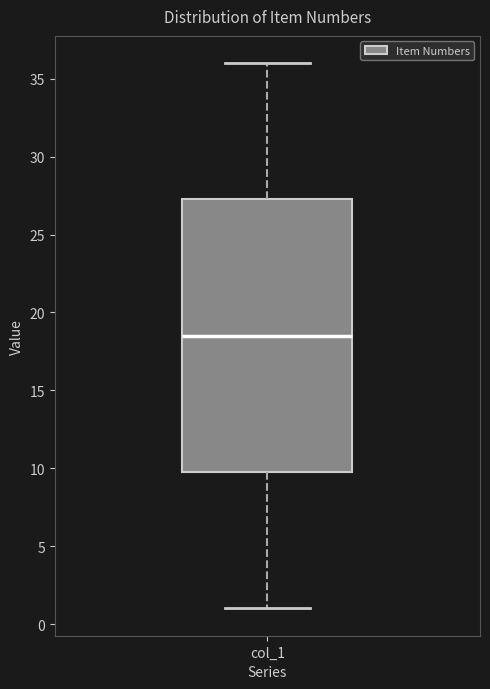

Where is the upper edge of the box for col_1 on the y-axis? The values are not printed on the chart, so give them approximately, as read against the axis.

27.5